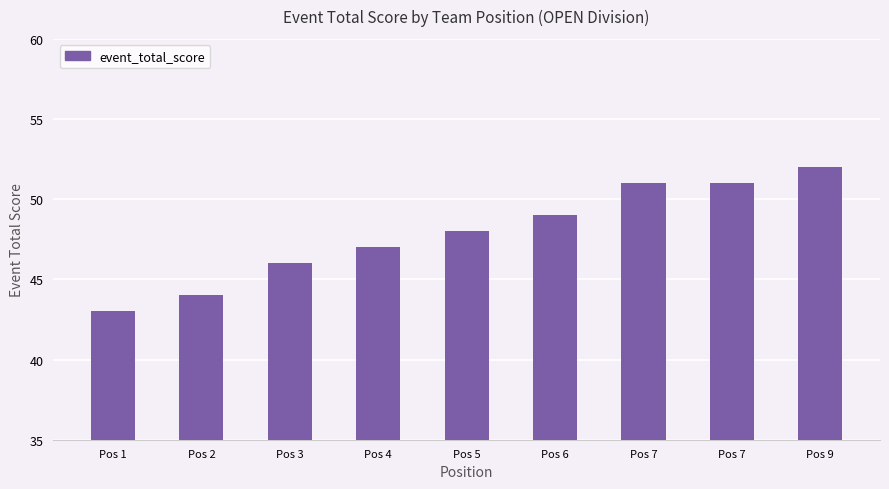

How many data points are less than 48?

4